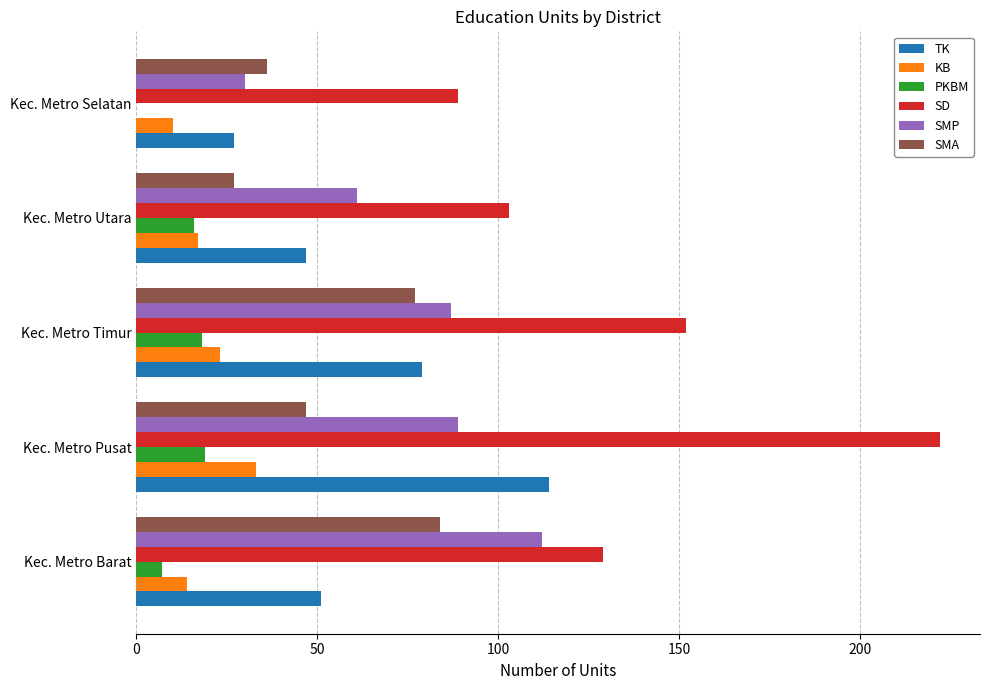

At which category is the sum across all series the highest?

Kec. Metro Pusat